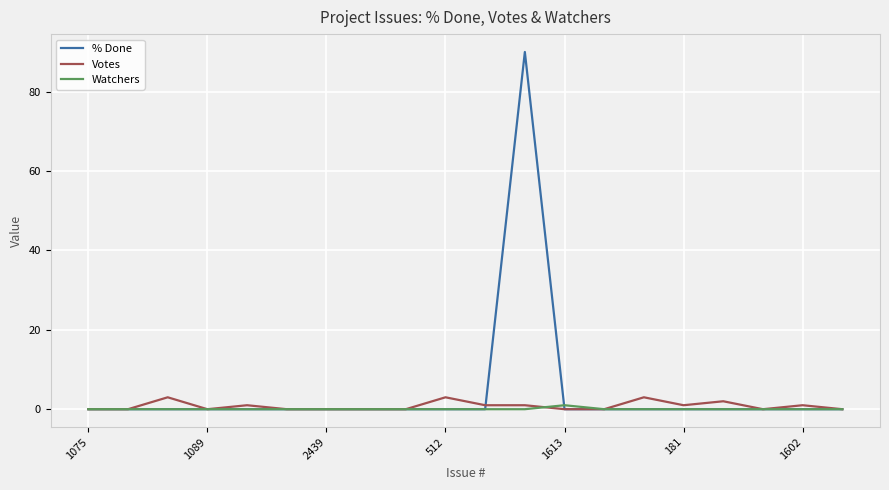

Which series has the widest spread of values?

% Done